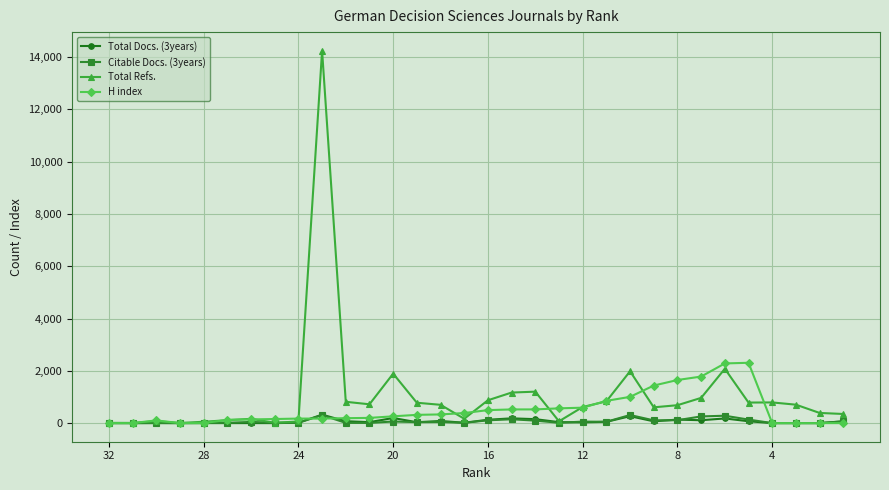

True or false: Total Docs. (3years) has more than 2 interior local peaks.

True